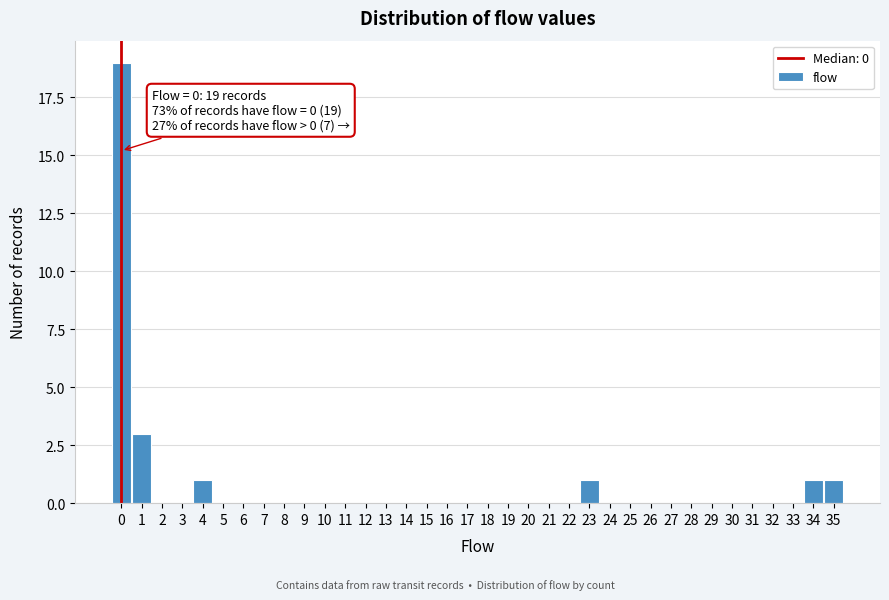

Over which range of the x-axis is the bar tallest?

-0.5 to 0.5